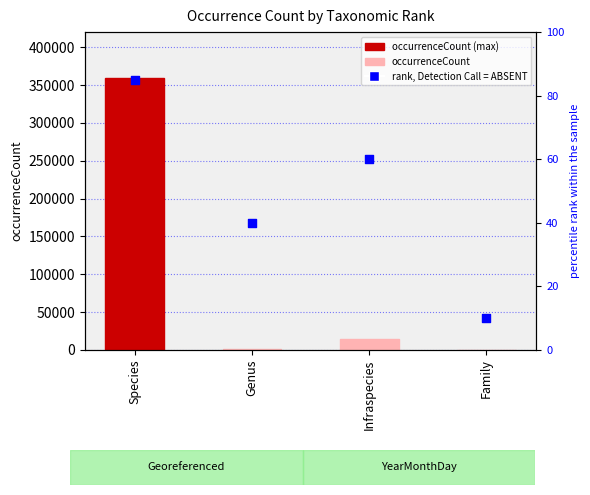

Which series reaches the maximum Y coordinate?

occurrenceCount